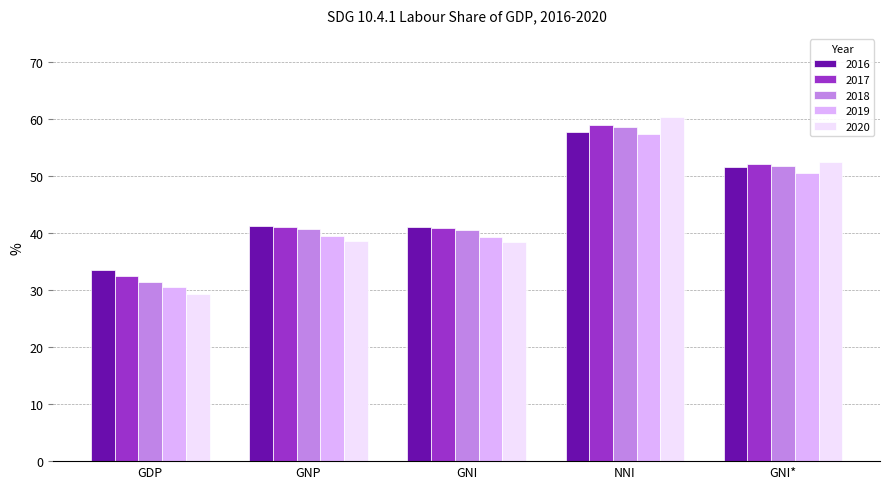

What is the value of the 2019 bar at the 2nd from the left?

39.6